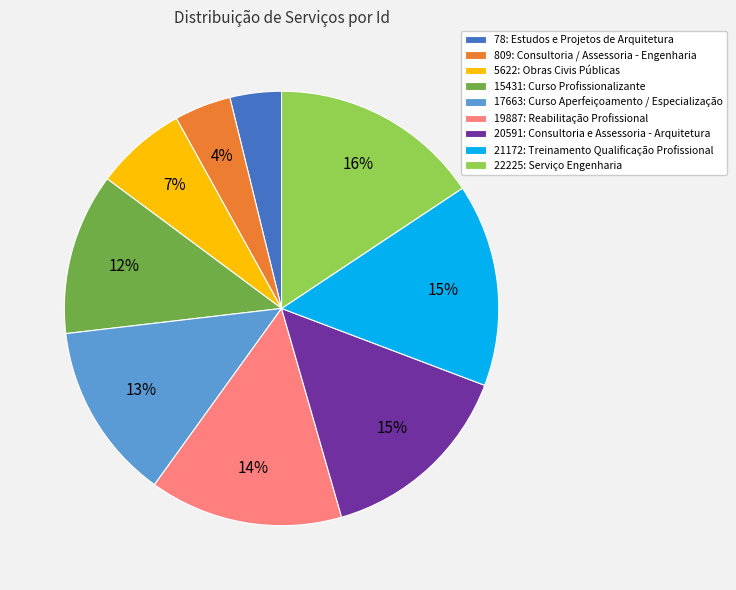

To the nearest percent, what is the difference between the 19887: Reabilitação Profissional and 809: Consultoria / Assessoria - Engenharia slice percentages?

10%